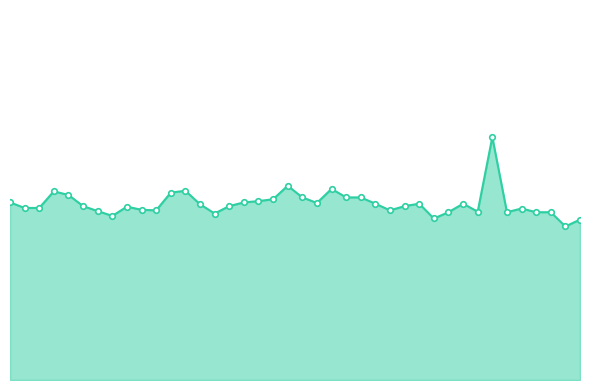

Is this an area chart (filled region under the line)?

Yes